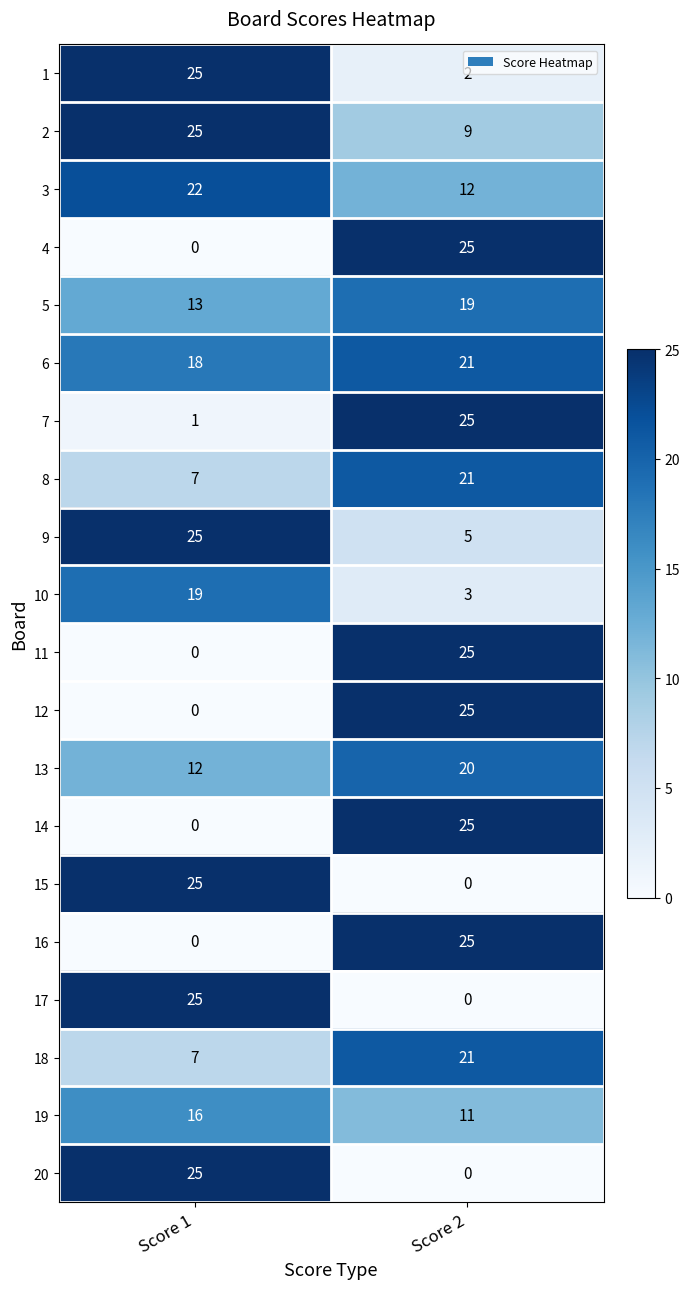

Which series has the largest total across all categories?

6